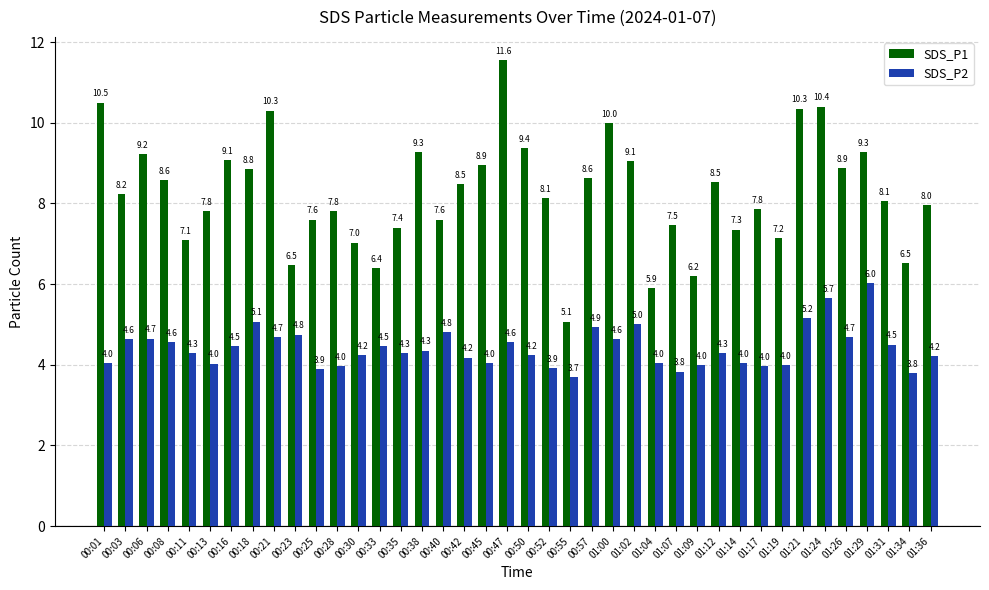

What is the average value of the SDS_P1 series?

8.3